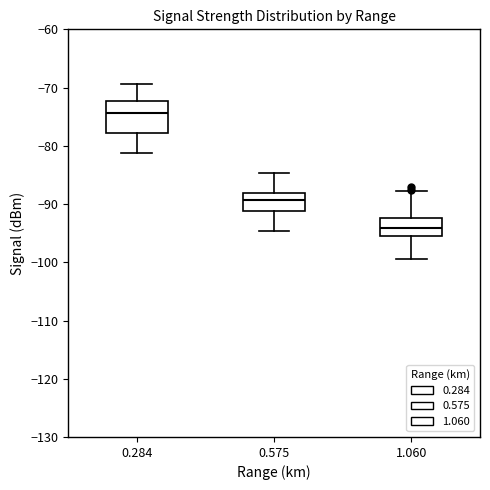

Reading left to right, read every box against the y-axis: the position of its median line, the range the box covers, and the ends of its whiskers. The values are not printed on the chart, so give them approximately, as read against the axis.

0.284: median -74, box -78 to -72, whiskers -81 to -69
0.575: median -89, box -91 to -88, whiskers -95 to -85
1.060: median -94, box -96 to -92, whiskers -99 to -88